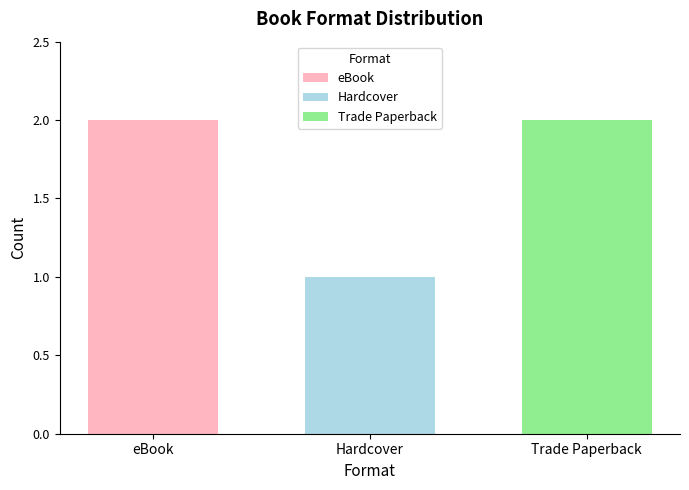

What is the greatest value displayed?

2